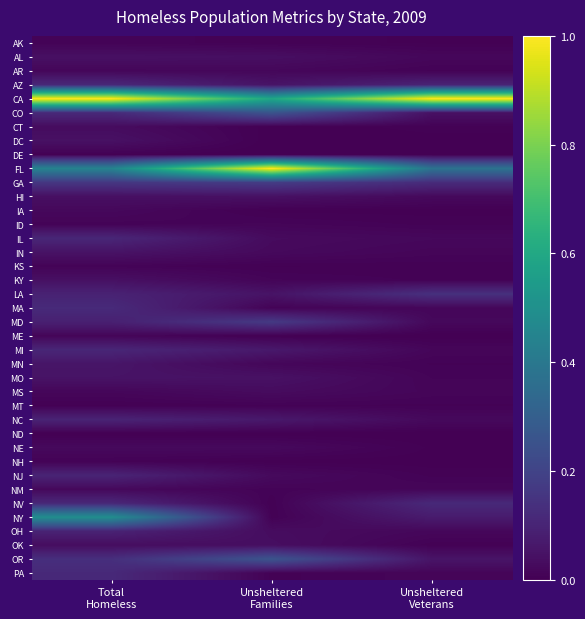

At which category is the sum across all series the highest?

Total
Homeless